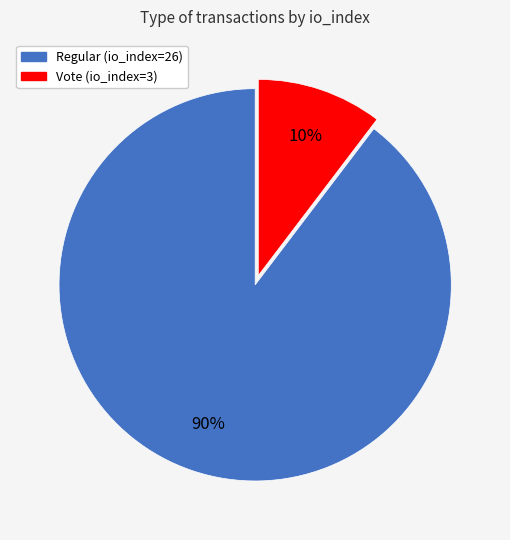

To the nearest percent, what percentage of the pie is Vote (io_index=3)?

10%